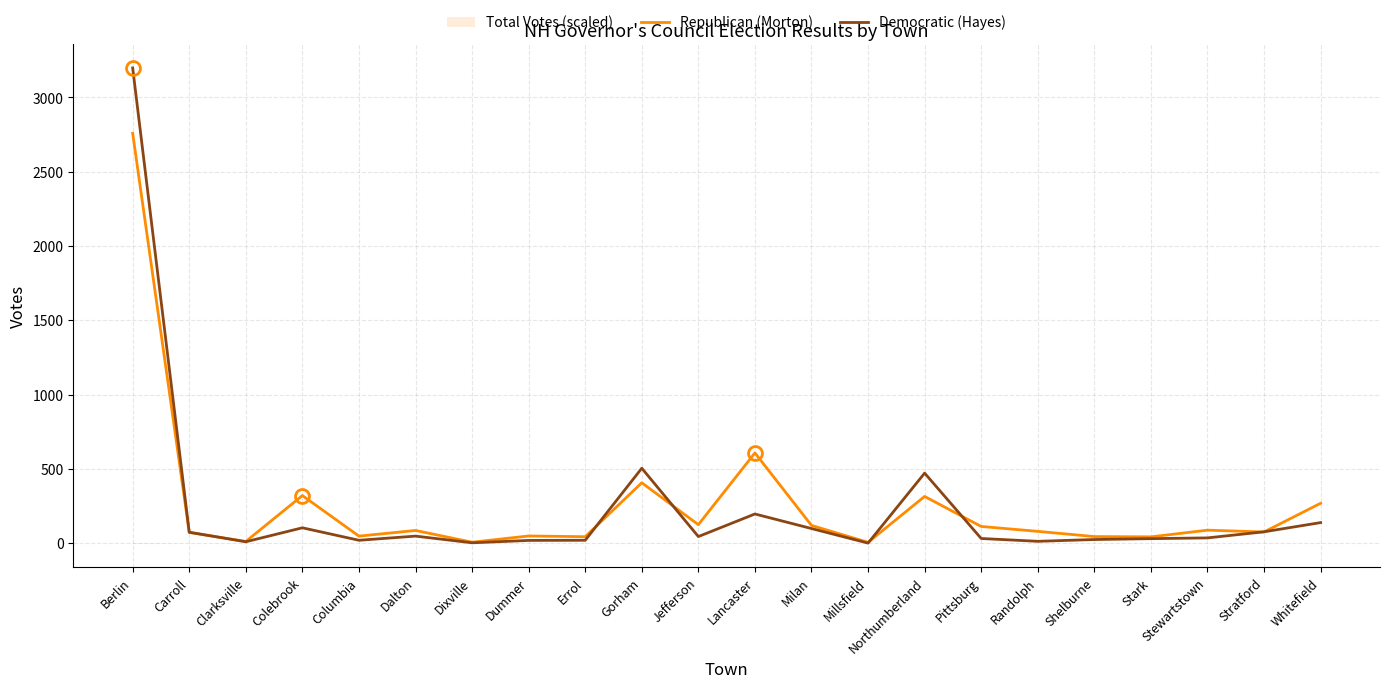

What is the difference between the second highest and minimum values in the Republican (Morton) series?

602